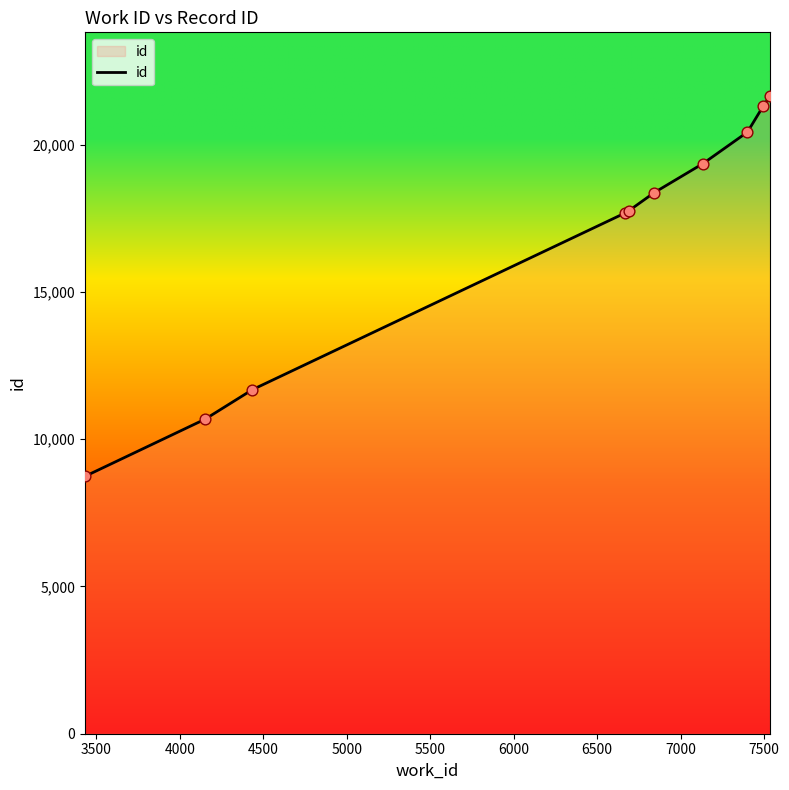

What is the minimum value shown in the chart?

8739